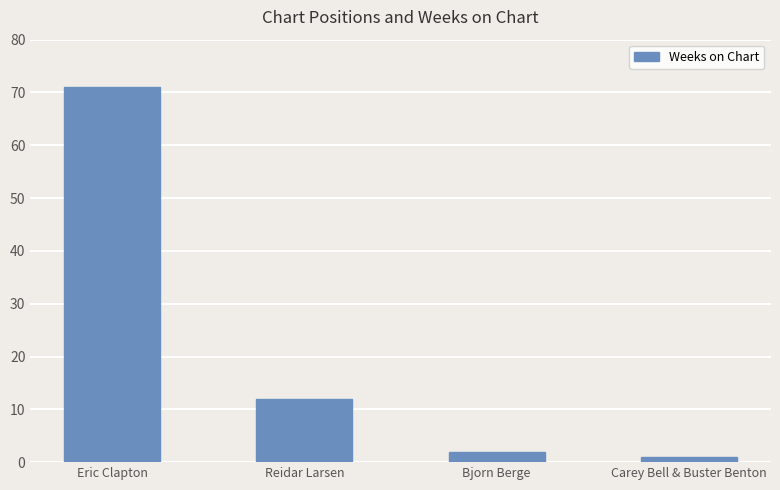

List the labels in order of value, largest first.

Eric Clapton, Reidar Larsen, Bjorn Berge, Carey Bell & Buster Benton